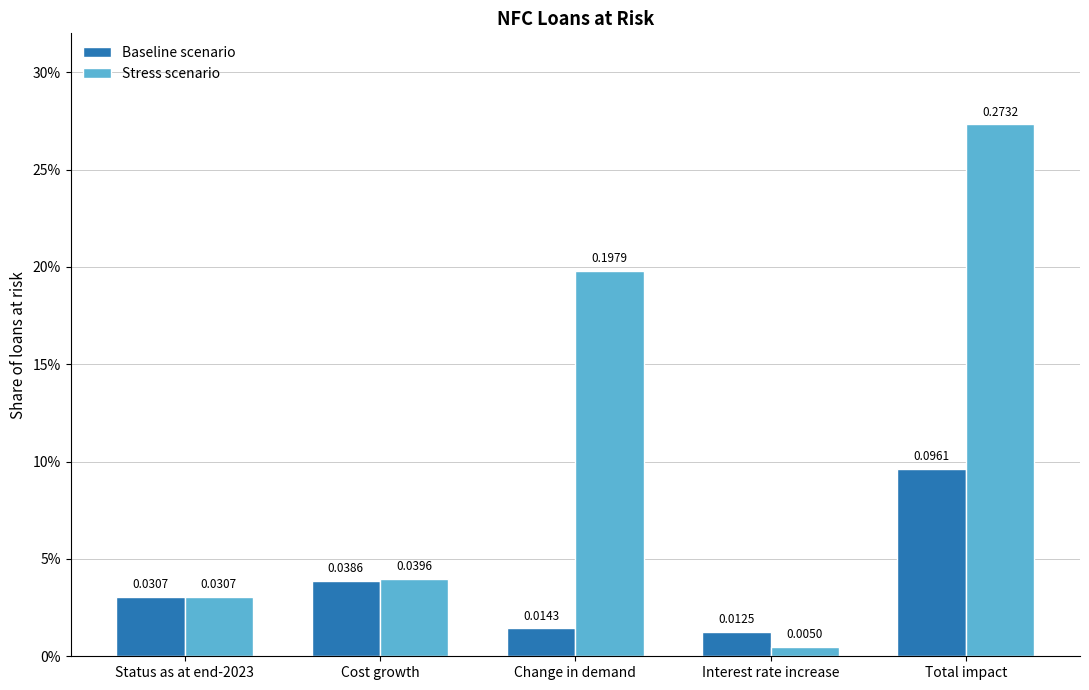

Are the bars grouped side by side (vs. stacked)?

Yes